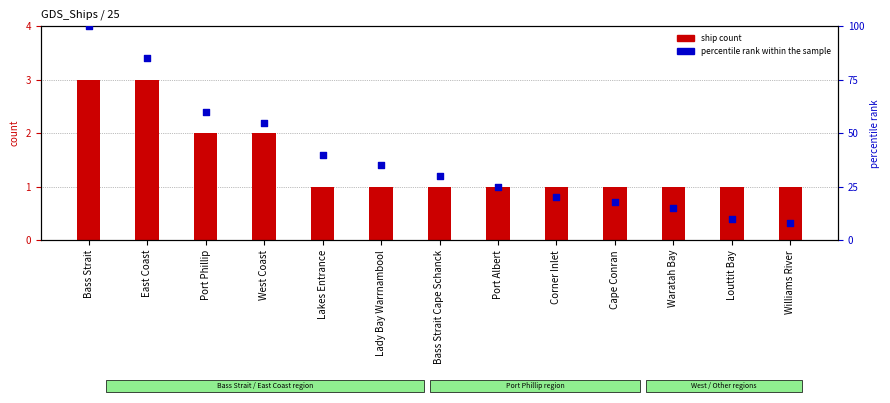

Which series reaches the minimum Y coordinate?

ship count